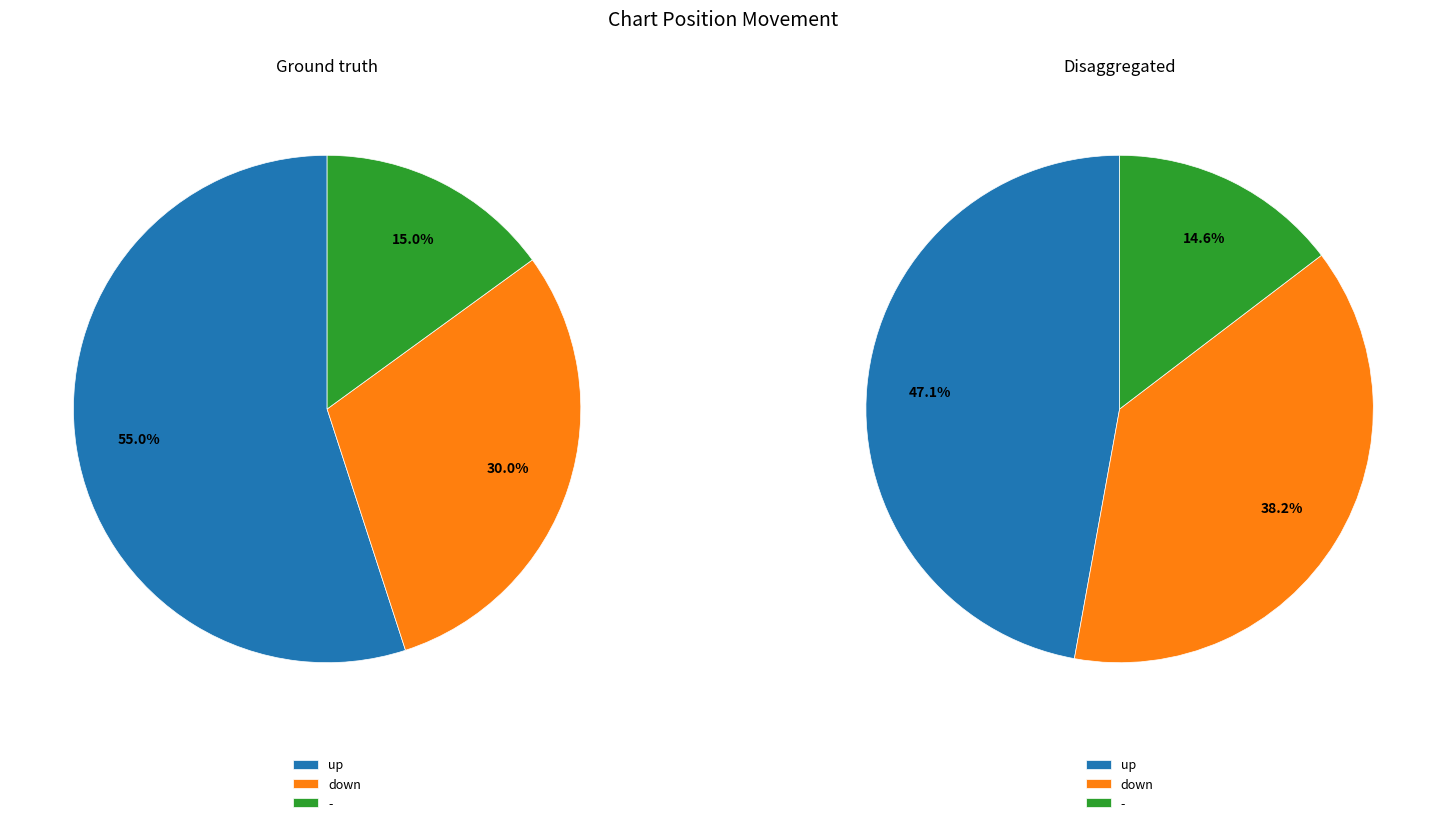

To the nearest percent, what is the difference between the largest and smallest slice percentages?

40%